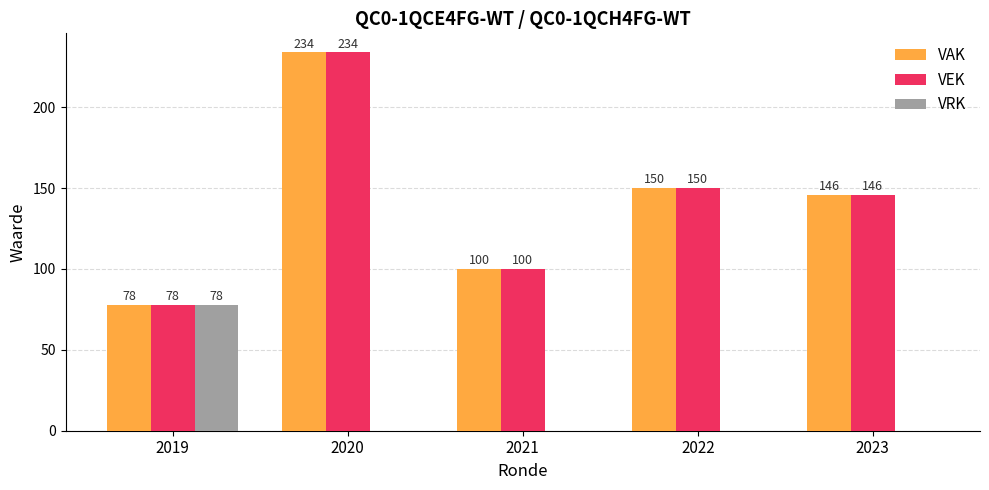

The value of VAK at 2022 is 150. True or false?

True